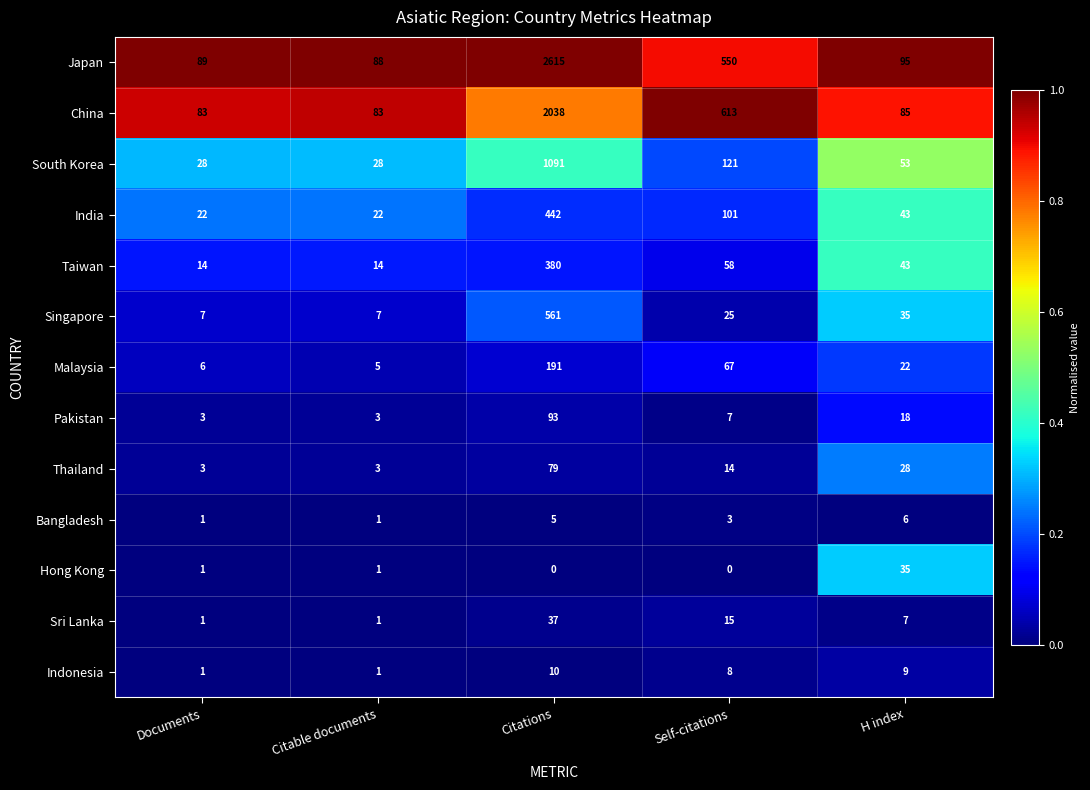

What is the greatest value displayed?

2615